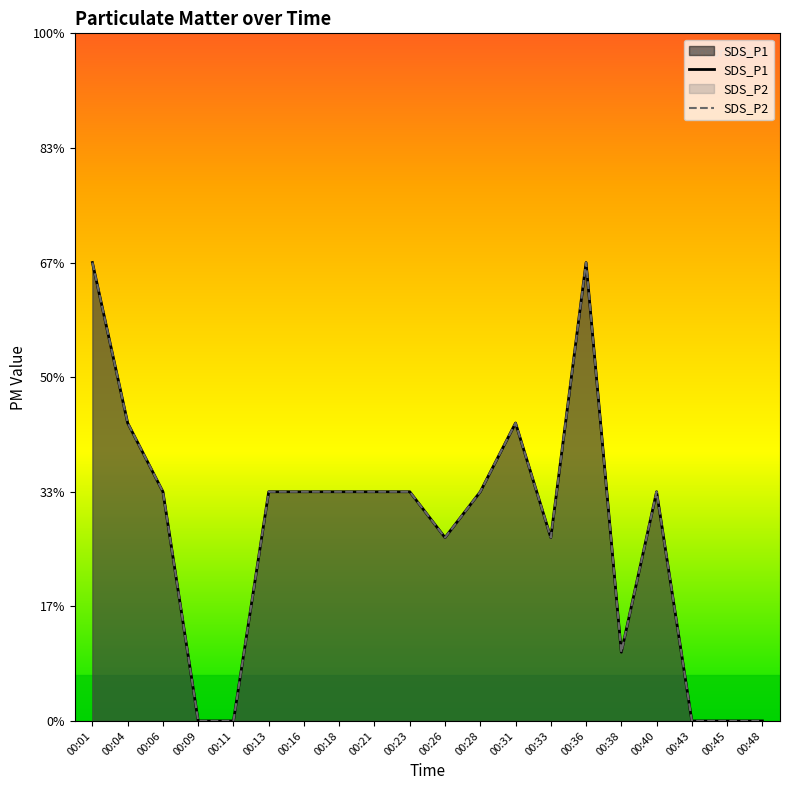

True or false: SDS_P2 and SDS_P1 intersect in this chart.

False